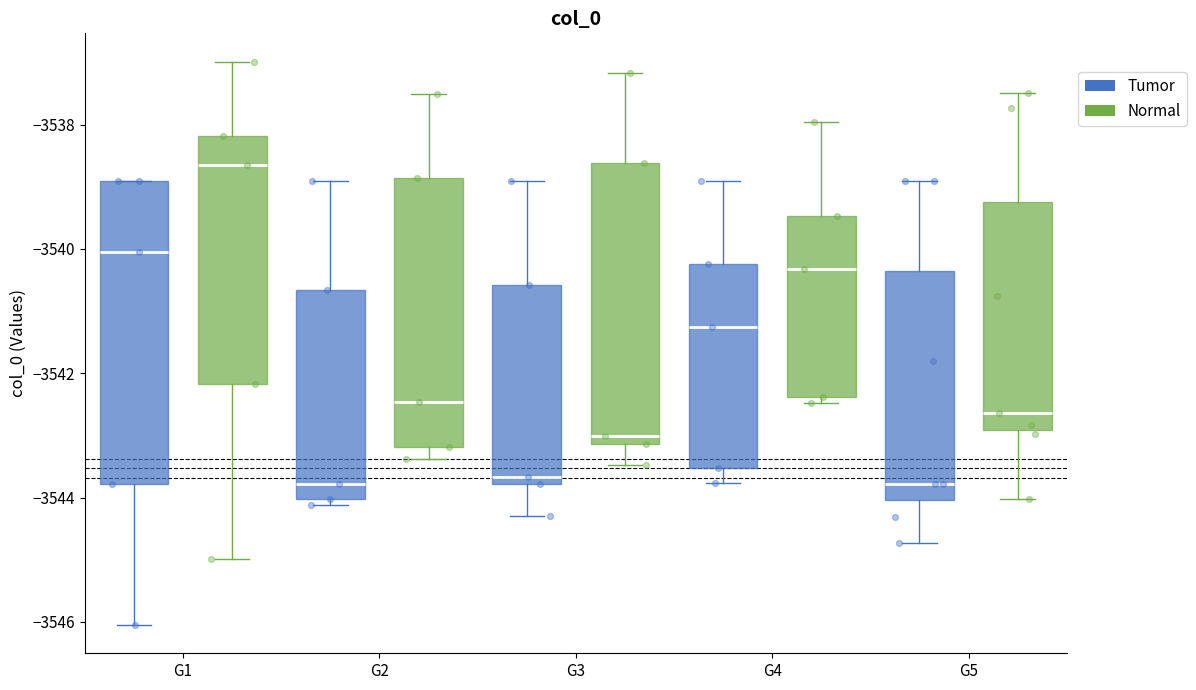

Reading left to right, read every box against the y-axis: the position of its median line, the range the box covers, and the ends of its whiskers. The values are not printed on the chart, so give them approximately, as read against the axis.

G1 (Tumor): median -3540.0, box -3543.8 to -3539.0, whiskers -3546.0 to -3539.0
G1 (Normal): median -3538.6, box -3542.2 to -3538.2, whiskers -3545.0 to -3537.0
G2 (Tumor): median -3543.8, box -3544.0 to -3540.6, whiskers -3544.2 to -3539.0
G2 (Normal): median -3542.4, box -3543.2 to -3538.8, whiskers -3543.4 to -3537.6
G3 (Tumor): median -3543.6, box -3543.8 to -3540.6, whiskers -3544.2 to -3539.0
G3 (Normal): median -3543.0, box -3543.2 to -3538.6, whiskers -3543.4 to -3537.2
G4 (Tumor): median -3541.2, box -3543.6 to -3540.2, whiskers -3543.8 to -3539.0
G4 (Normal): median -3540.4, box -3542.4 to -3539.4, whiskers -3542.4 (just below the box's lower edge) to -3538.0
G5 (Tumor): median -3543.8, box -3544.0 to -3540.4, whiskers -3544.8 to -3539.0
G5 (Normal): median -3542.6, box -3543.0 to -3539.2, whiskers -3544.0 to -3537.4